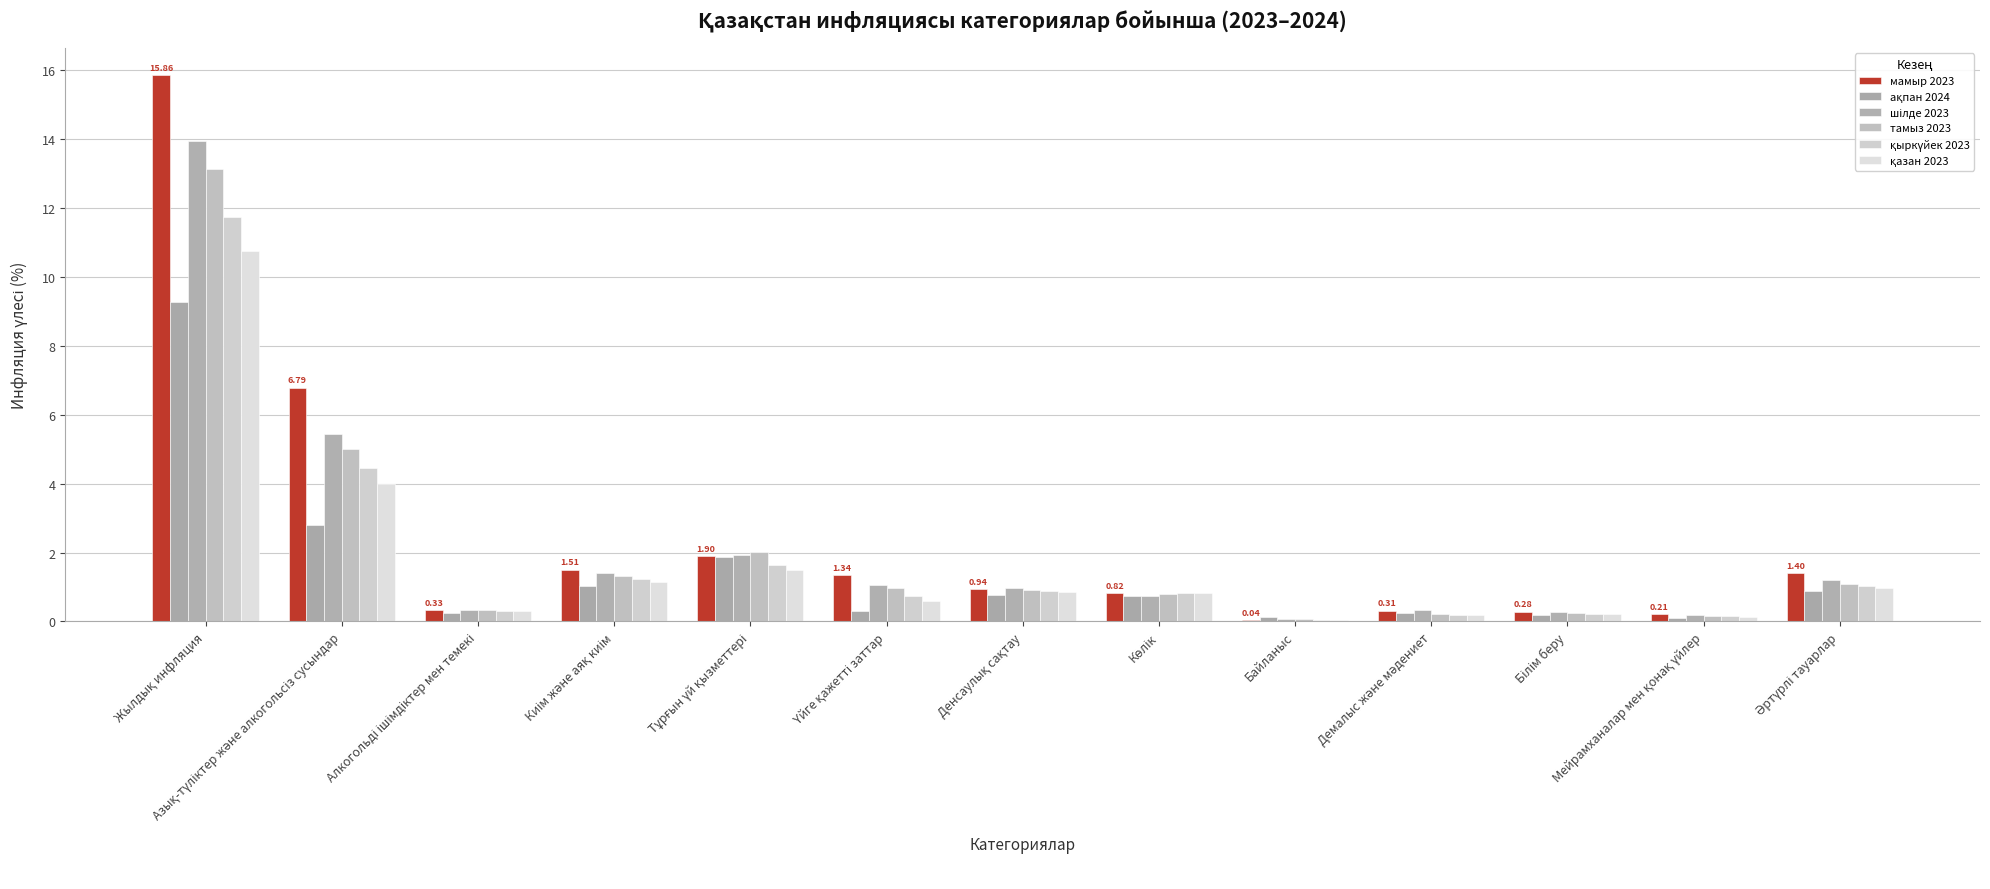

Which series has the largest range (max minus min)?

мамыр 2023